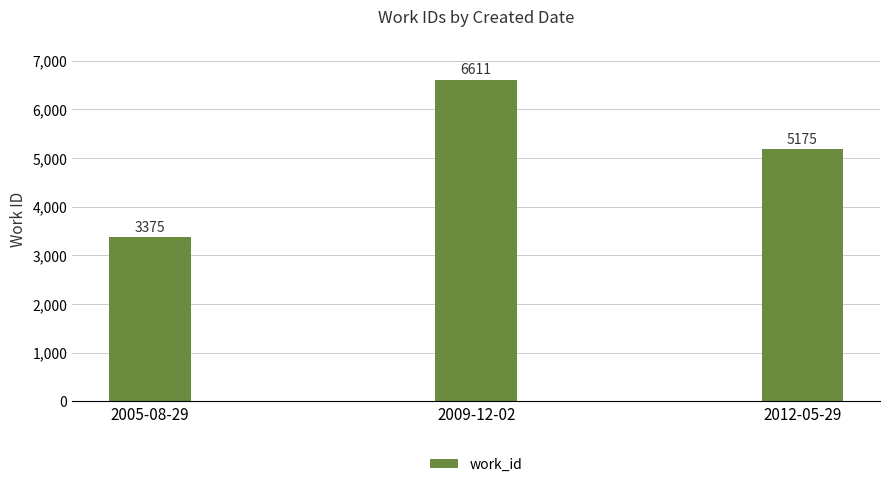

What is the ratio of the value at 2005-08-29 to the value at 2012-05-29?

0.7